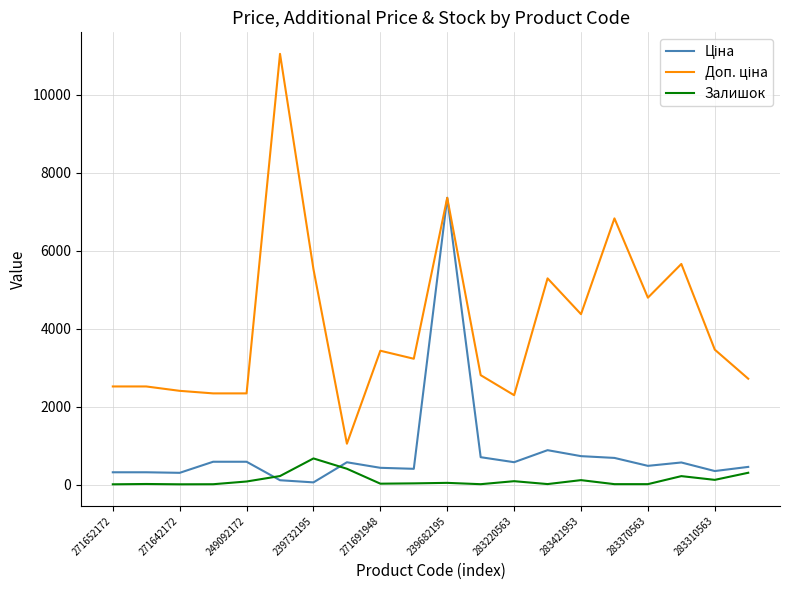

What is the greatest value displayed?

11055.0